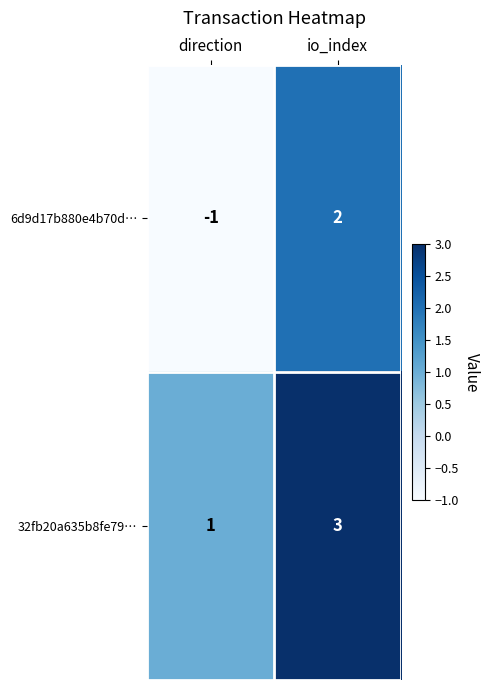

Is it true that 6d9d17b880e4b70d… equals -1 at direction?

True